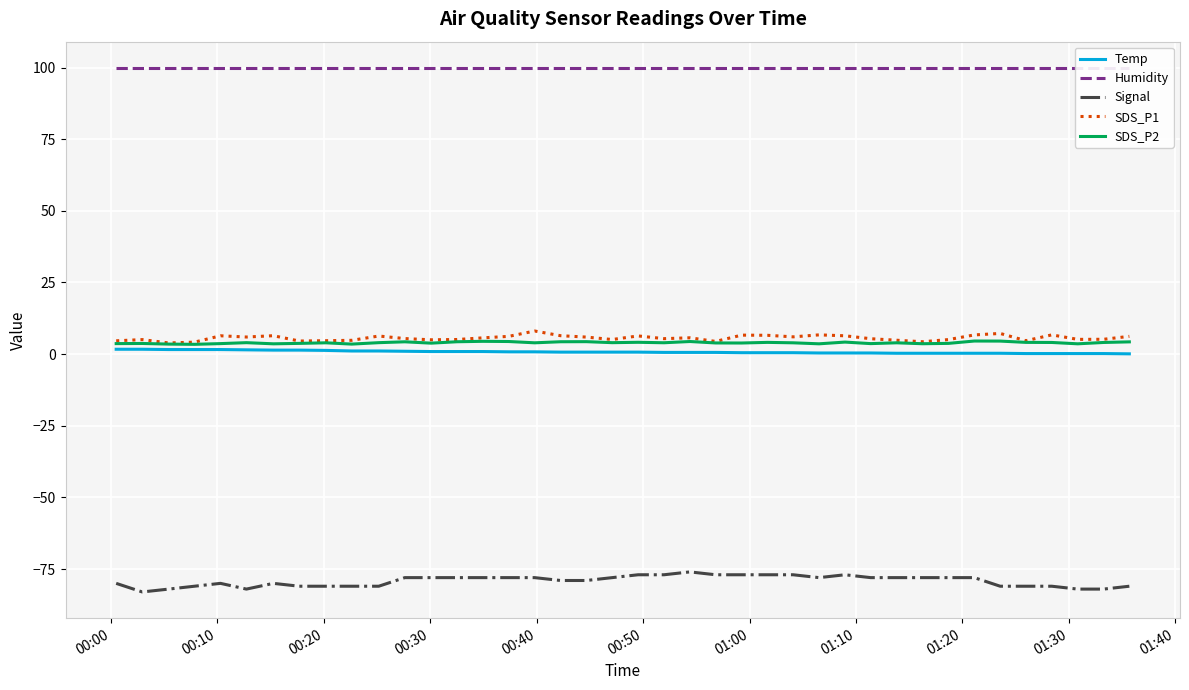

What is the highest value of the Signal series?

-76.0